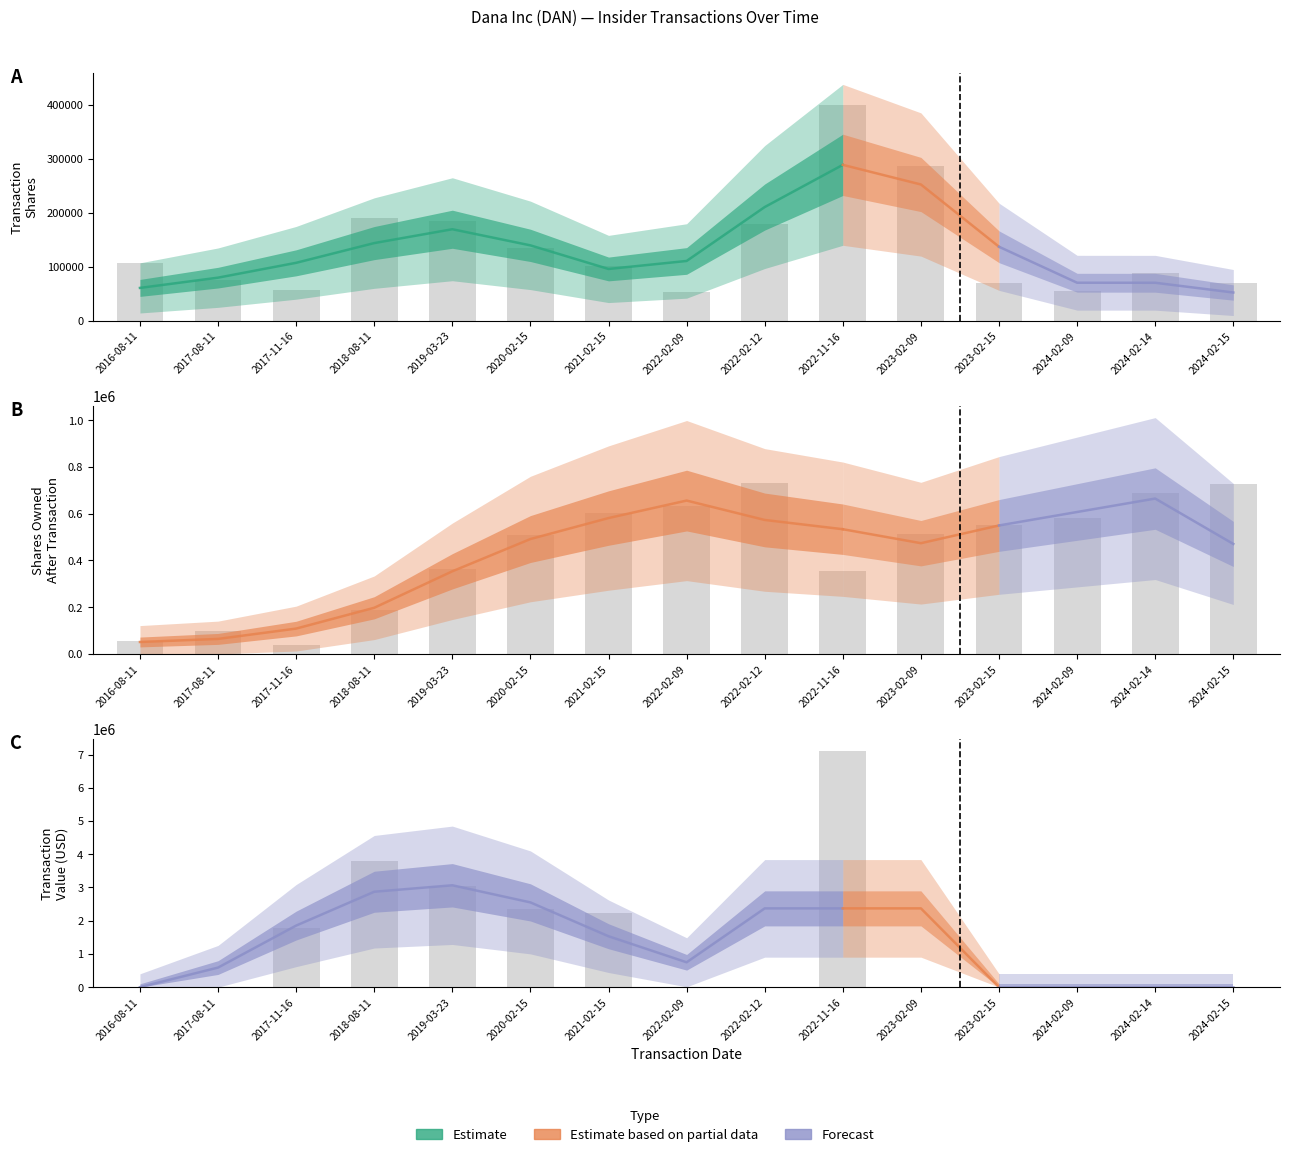

Rank the categories by transactionShares value from lowest to highest.

2022-02-09, 2024-02-09, 2017-11-16, 2024-02-15, 2023-02-15, 2017-08-11, 2024-02-14, 2021-02-15, 2016-08-11, 2020-02-15, 2022-02-12, 2019-03-23, 2018-08-11, 2023-02-09, 2022-11-16